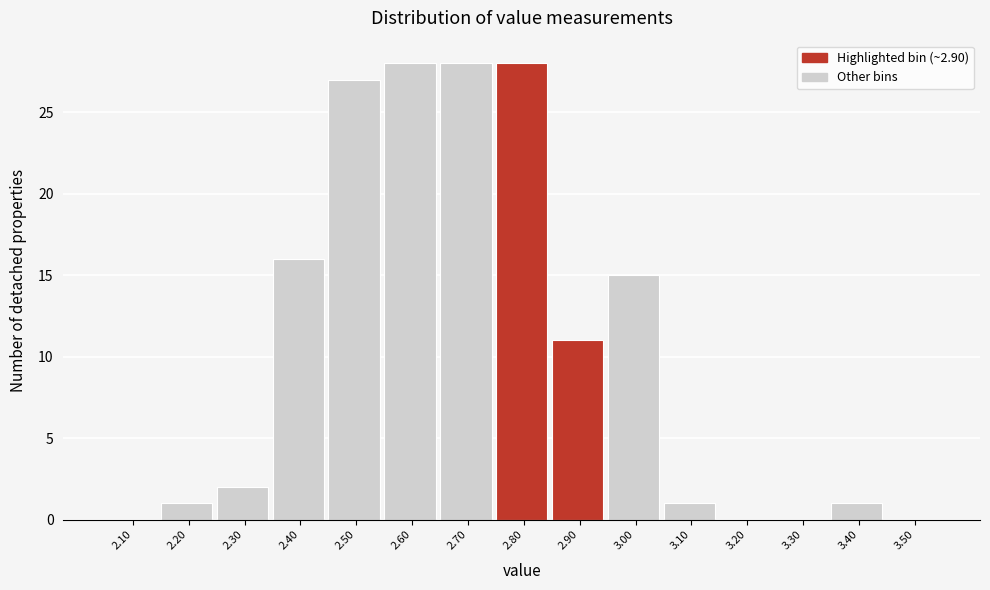

Reading left to right, list all the values displayed in this chart.

2.10=0	2.20=1	2.30=2	2.40=16	2.50=27	2.60=28	2.70=28	2.80=28	2.90=11	3.00=15	3.10=1	3.20=0	3.30=0	3.40=1	3.50=0